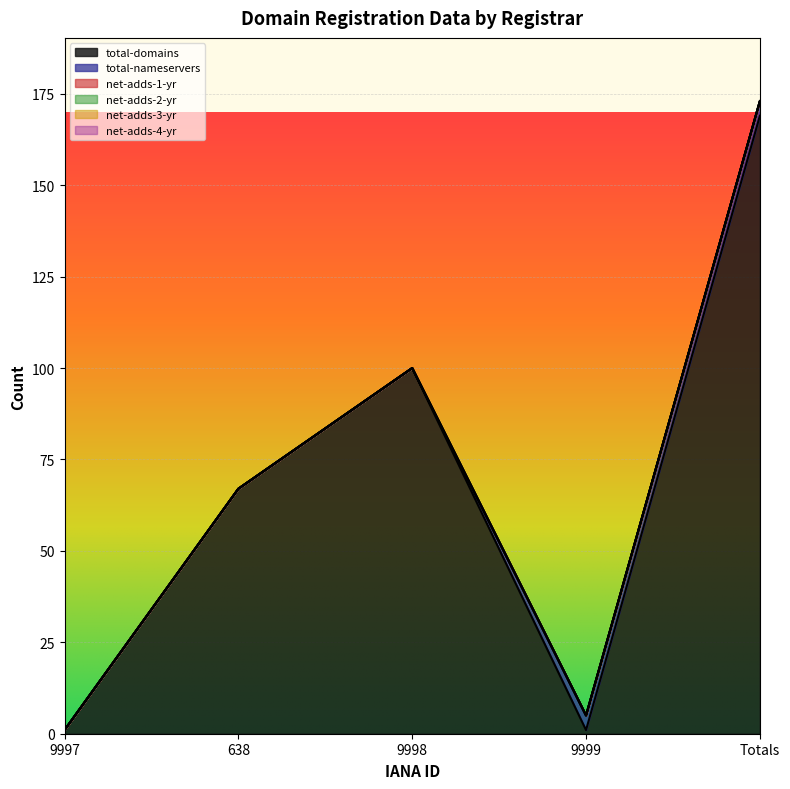

What is the average value of the total-domains series?

68